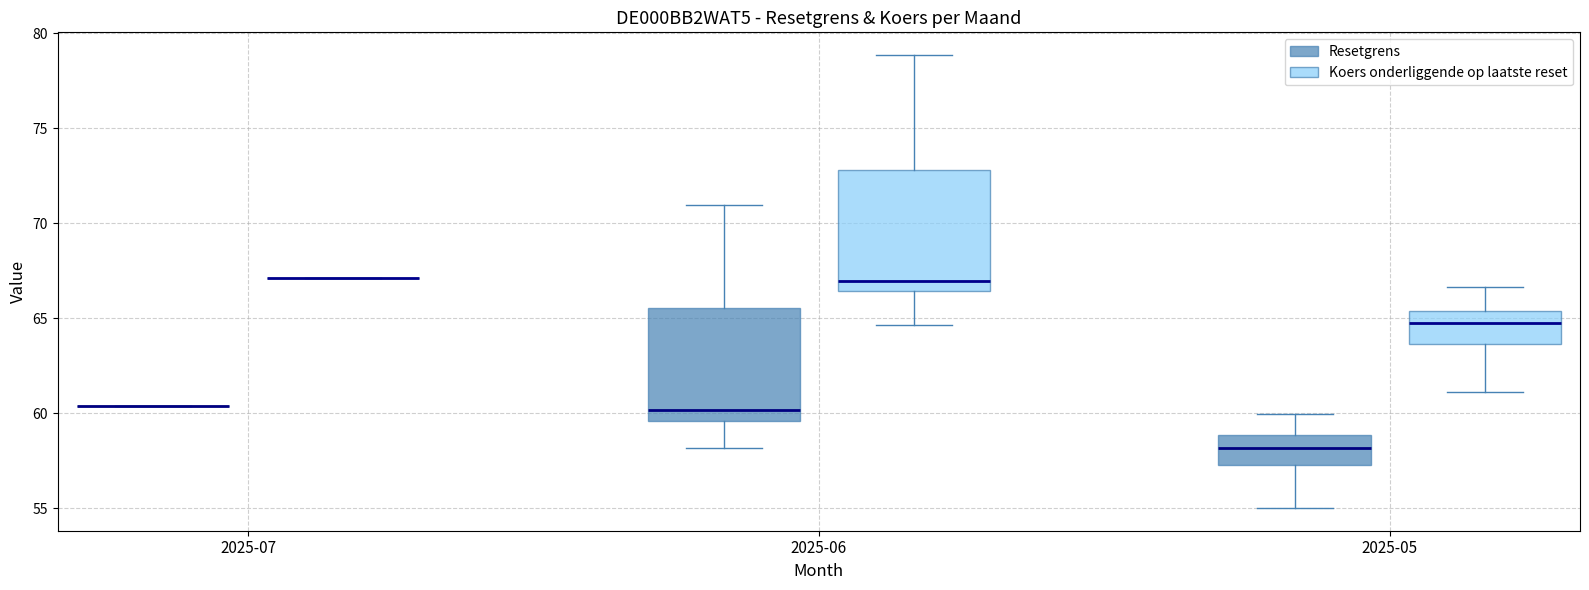

Where does the upper whisker of the box for 2025-06 (Resetgrens) end on the y-axis? The values are not printed on the chart, so give them approximately, as read against the axis.

71.0